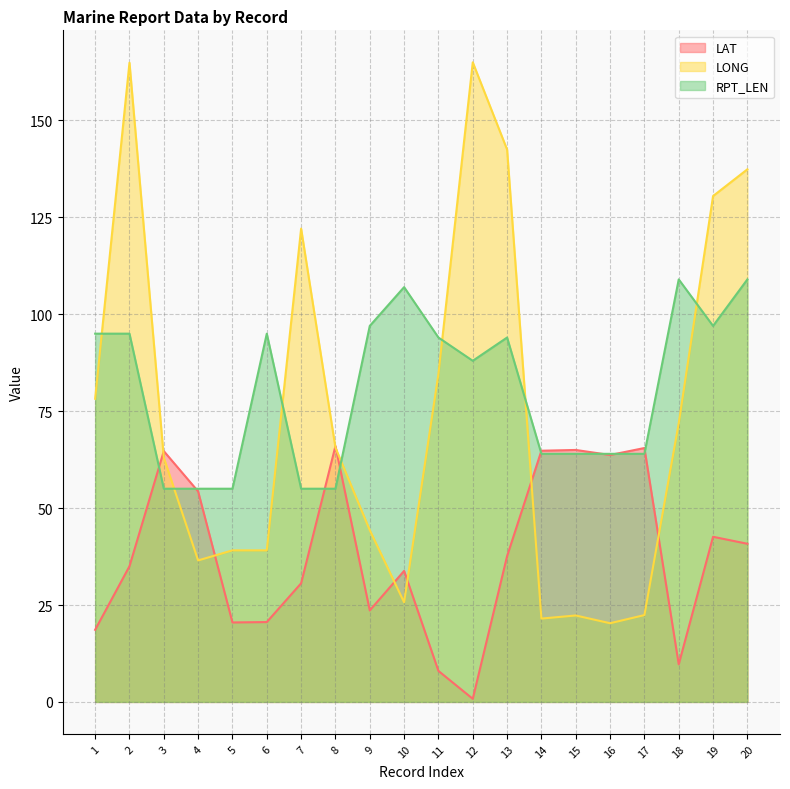

In LONG, how many points are higher than both neighbors (excluding endpoints)?

4